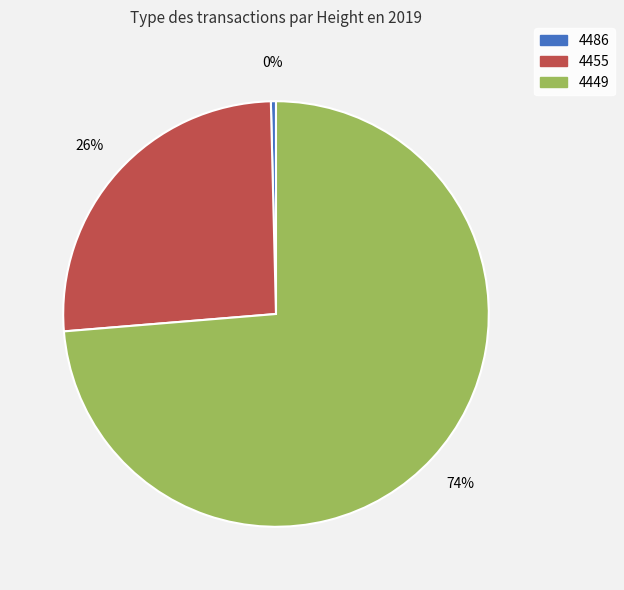

To the nearest percent, what is the combined percentage of 4455 and 4449?

100%